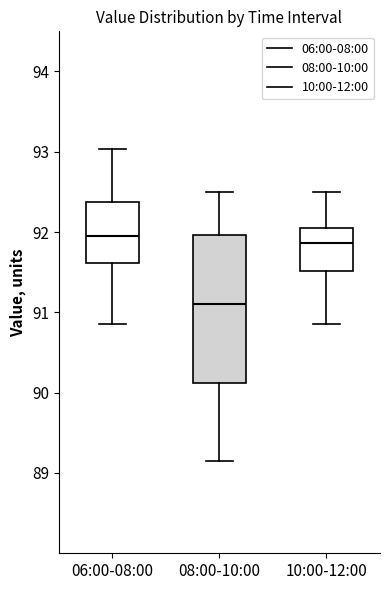

Reading left to right, read every box against the y-axis: the position of its median line, the range the box covers, and the ends of its whiskers. The values are not printed on the chart, so give them approximately, as read against the axis.

06:00-08:00: median 92.0, box 91.6 to 92.4, whiskers 90.9 to 93.0
08:00-10:00: median 91.1, box 90.1 to 92.0, whiskers 89.2 to 92.5
10:00-12:00: median 91.9, box 91.5 to 92.1, whiskers 90.9 to 92.5